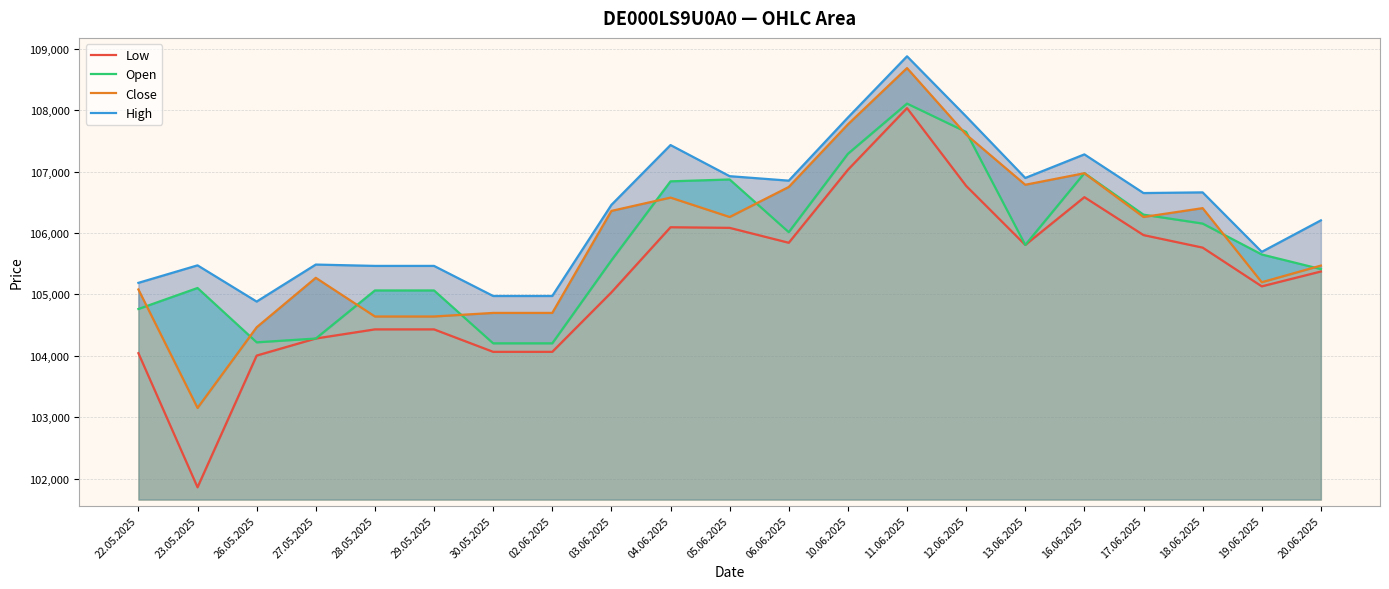

The Low series shows 105841 at 06.06.2025. True or false?

True